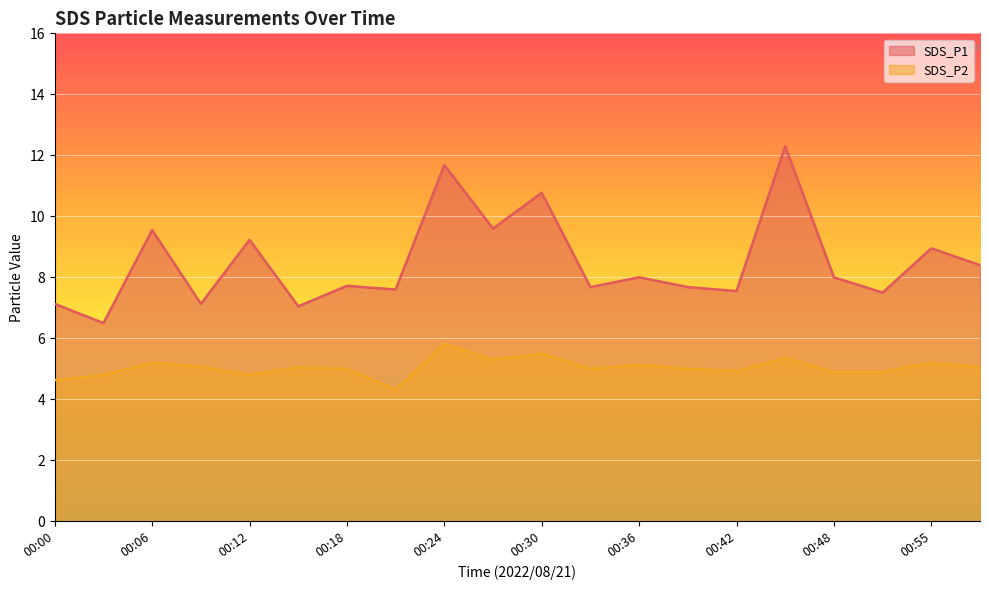

True or false: SDS_P1 and SDS_P2 cross at least once.

False